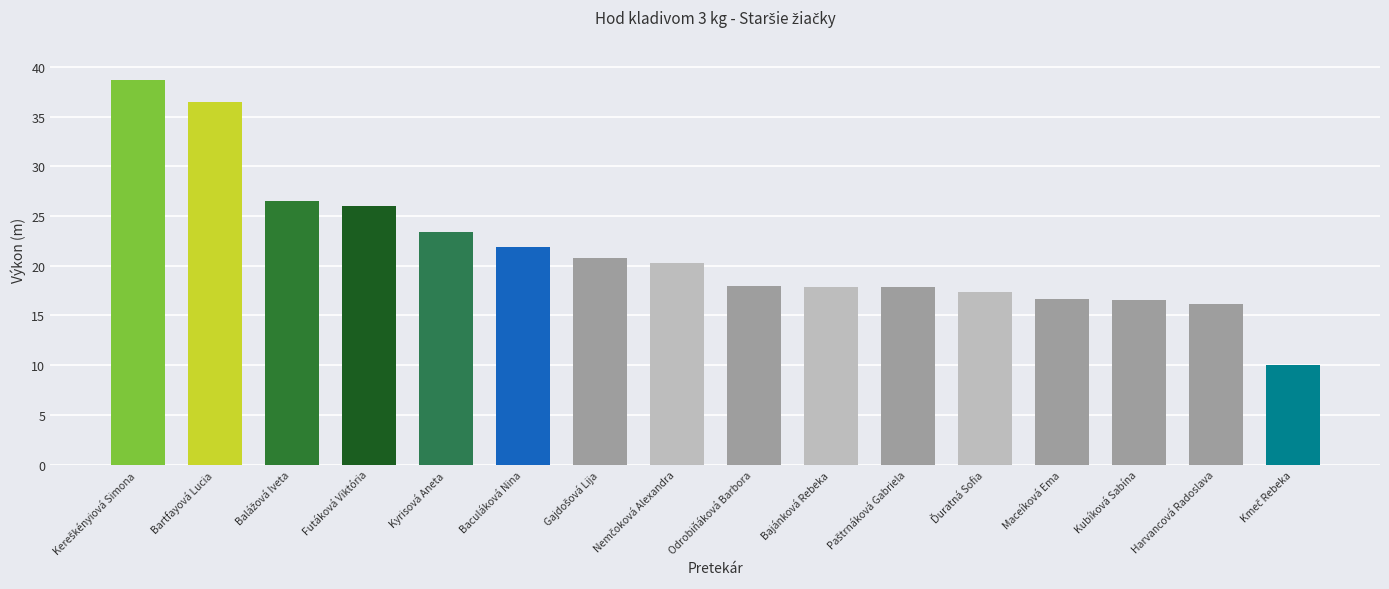

What is the minimum value shown in the chart?

10.1